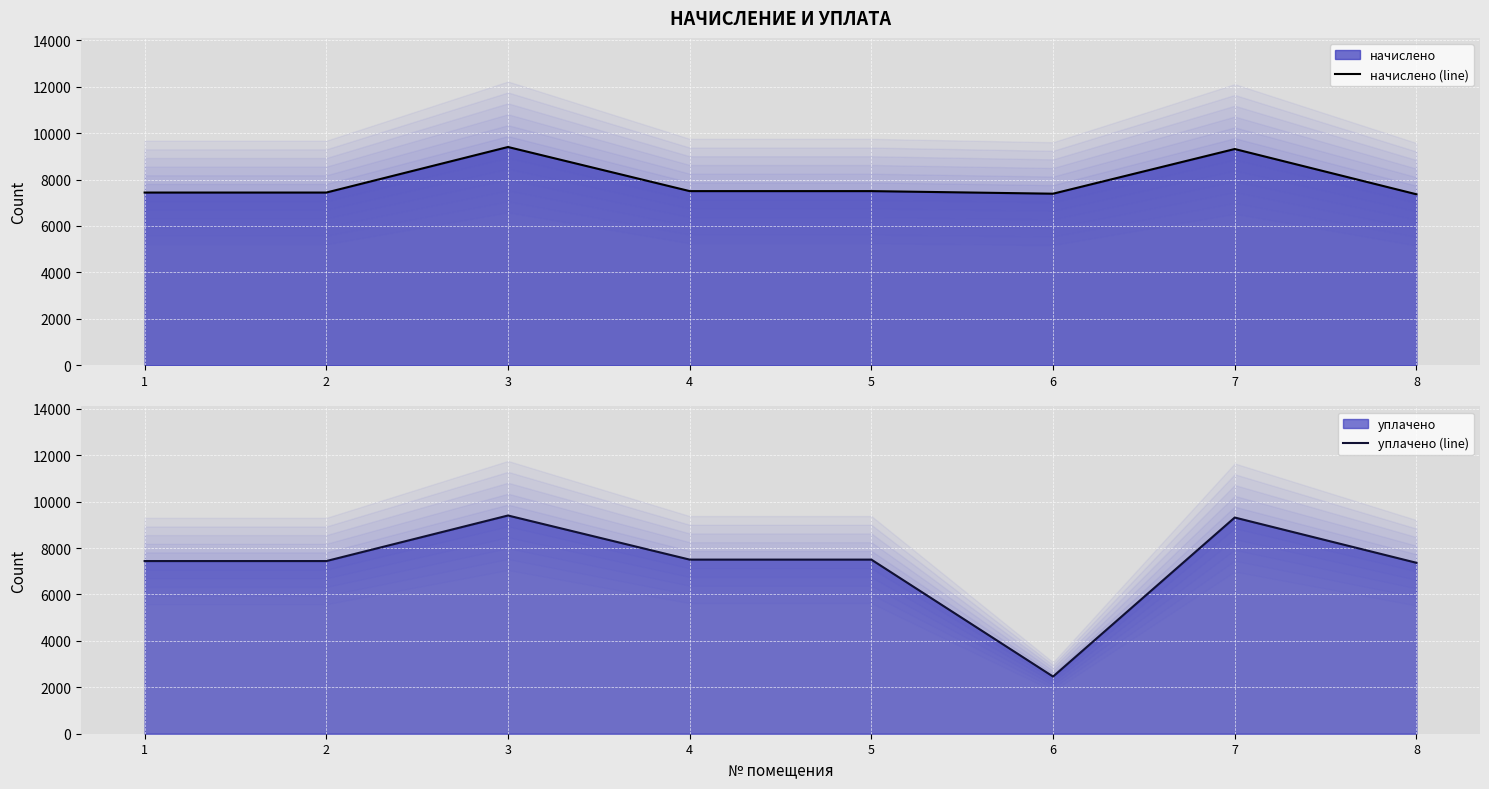

At which label does начислено (line) first exceed 7501?

3